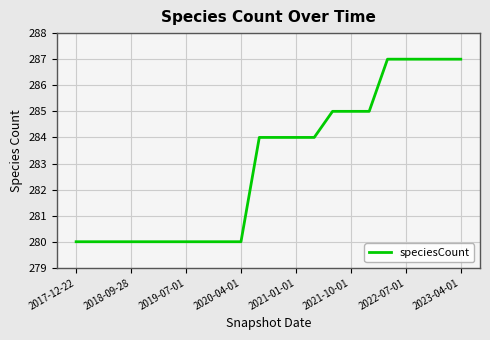

What is the smallest value displayed?

280